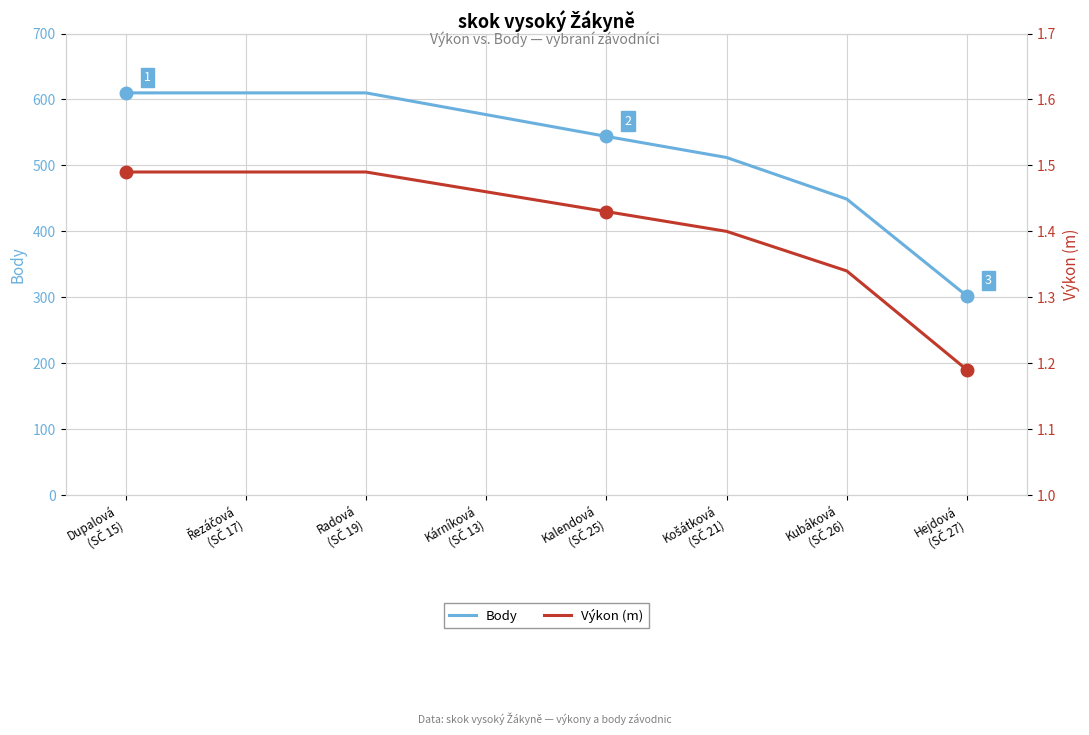

Rank the series by their average value, from lowest to highest.

Výkon (m), Body